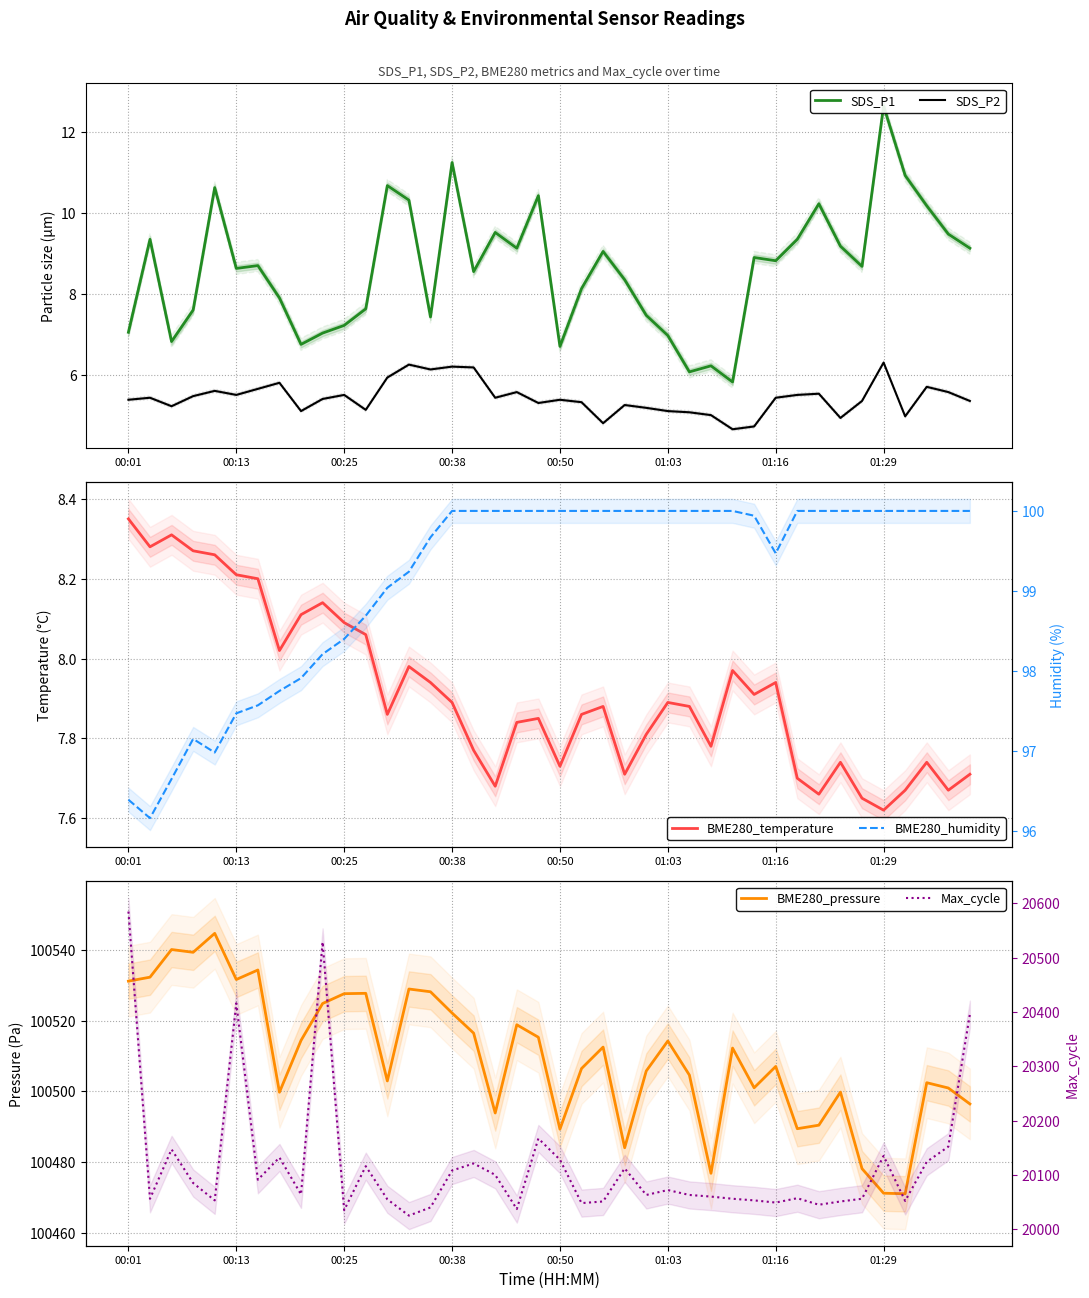

Between 00:25 and 21, which series saw the biggest shift?

Max_cycle